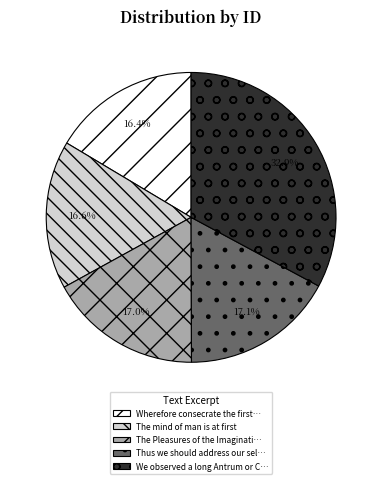

Is there a majority slice in this chart?

No